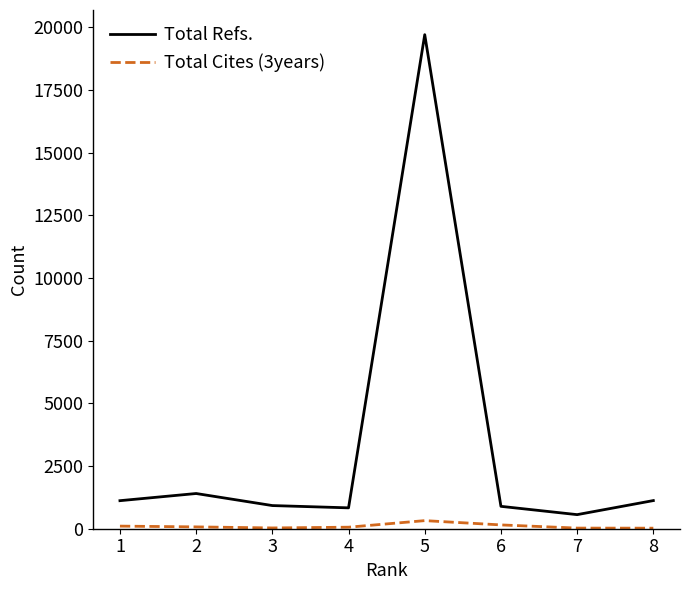

At which category does the chart reach its peak across all series?

5